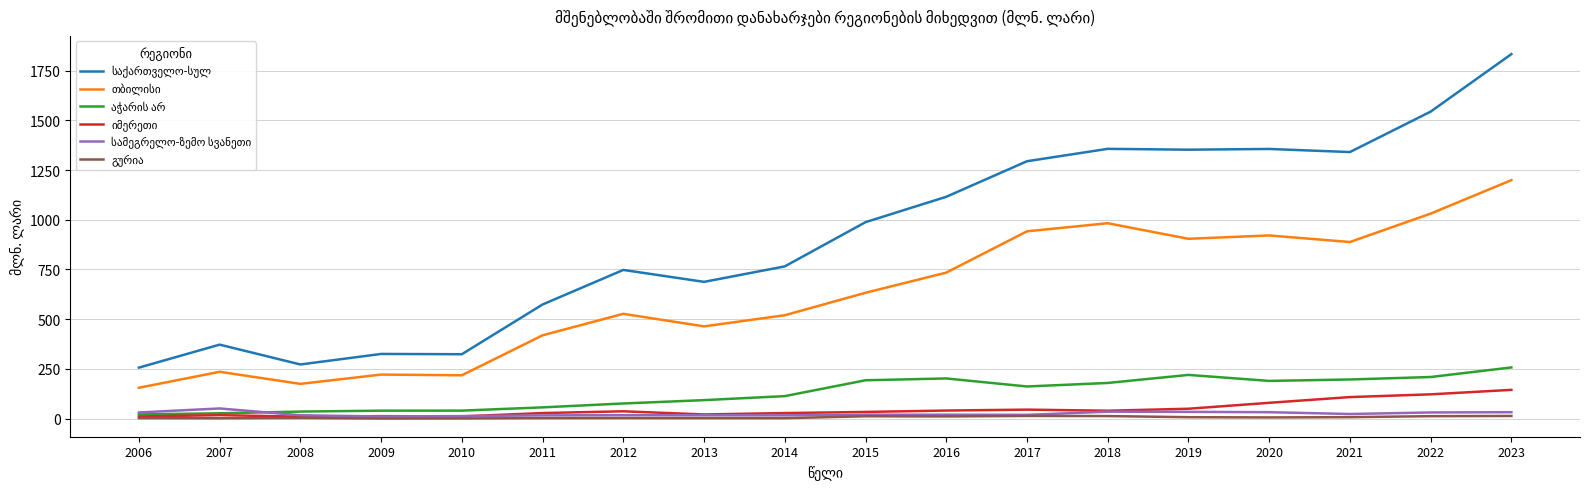

At which category is the sum across all series the highest?

2023